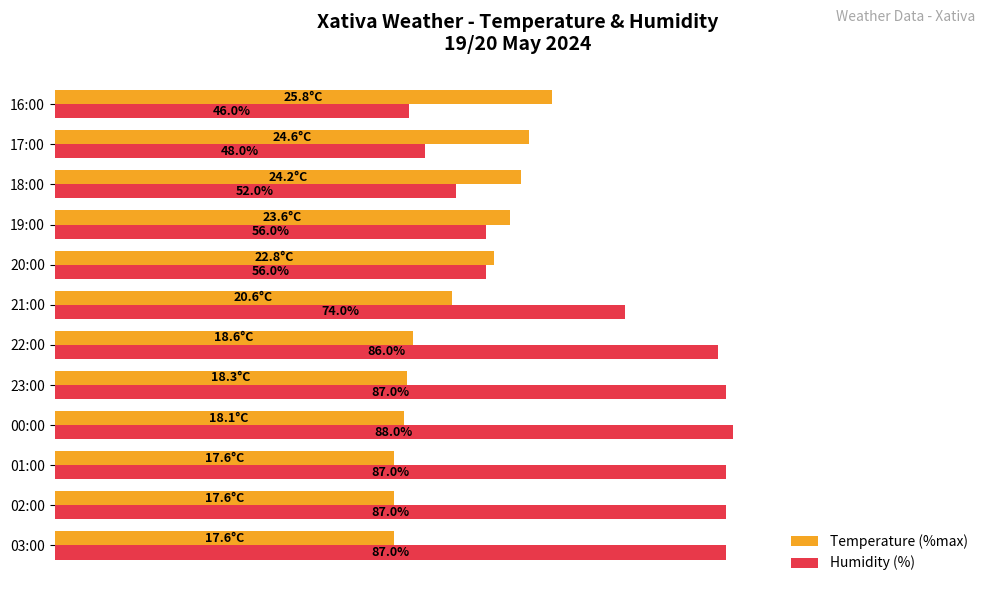

Is the value of Temperature (%max) at 20:00 greater than the value of Humidity (%) at 23:00?

No